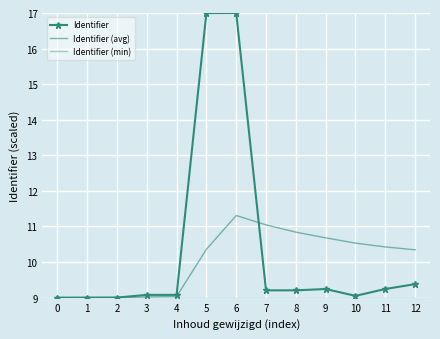

Which series changed the most between 3 and 11?

Identifier (avg)